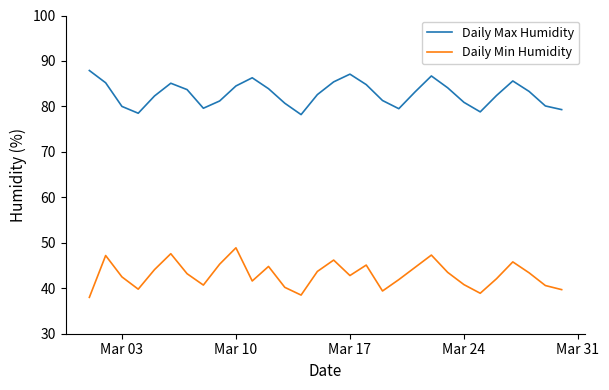

True or false: Daily Min Humidity and Daily Max Humidity intersect in this chart.

False